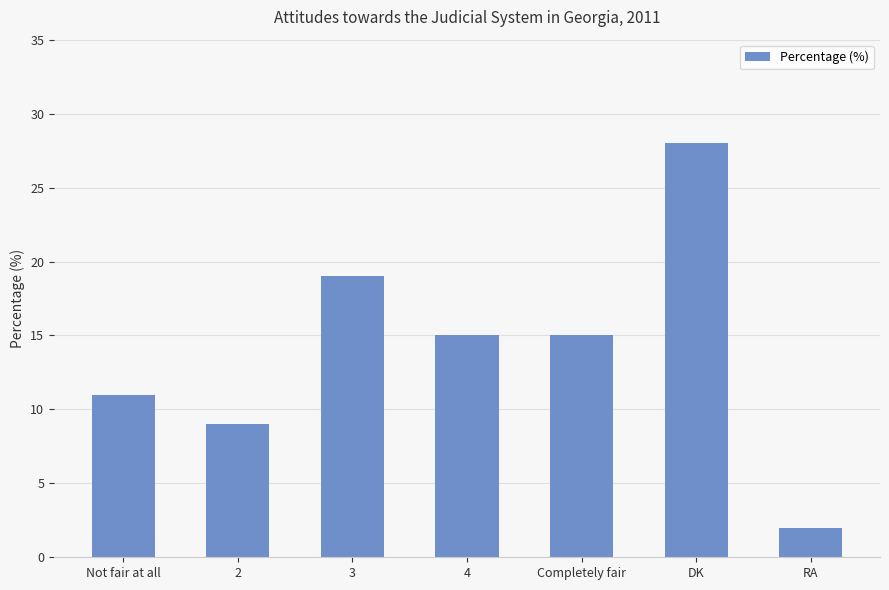

Read the value at Not fair at all, to the nearest 5.

10